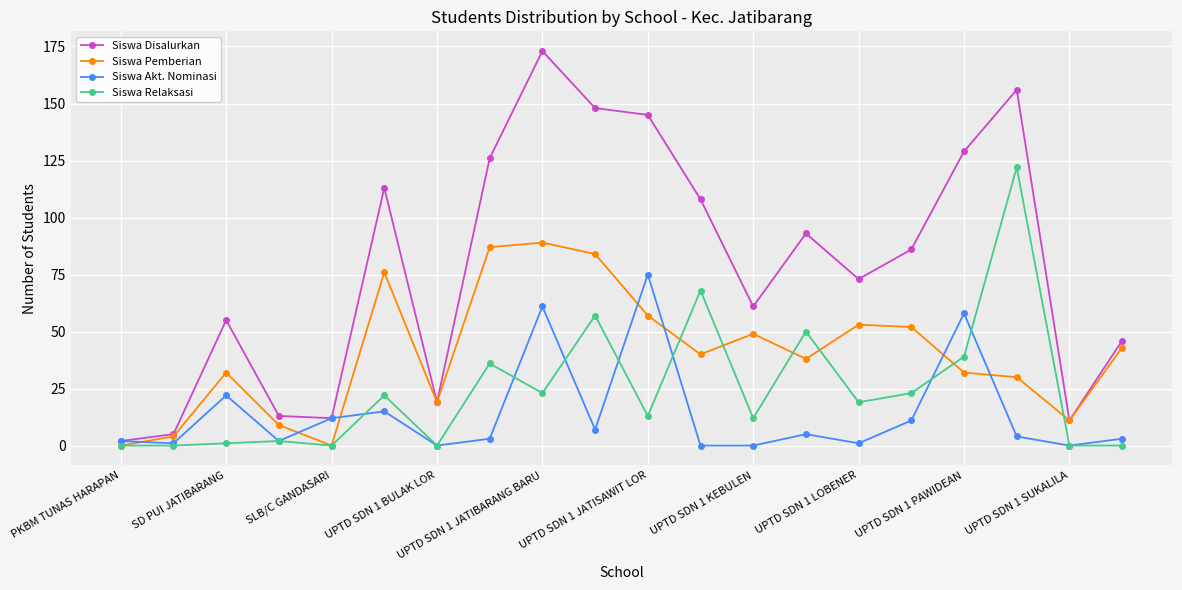

Which series has the widest spread of values?

Siswa Disalurkan